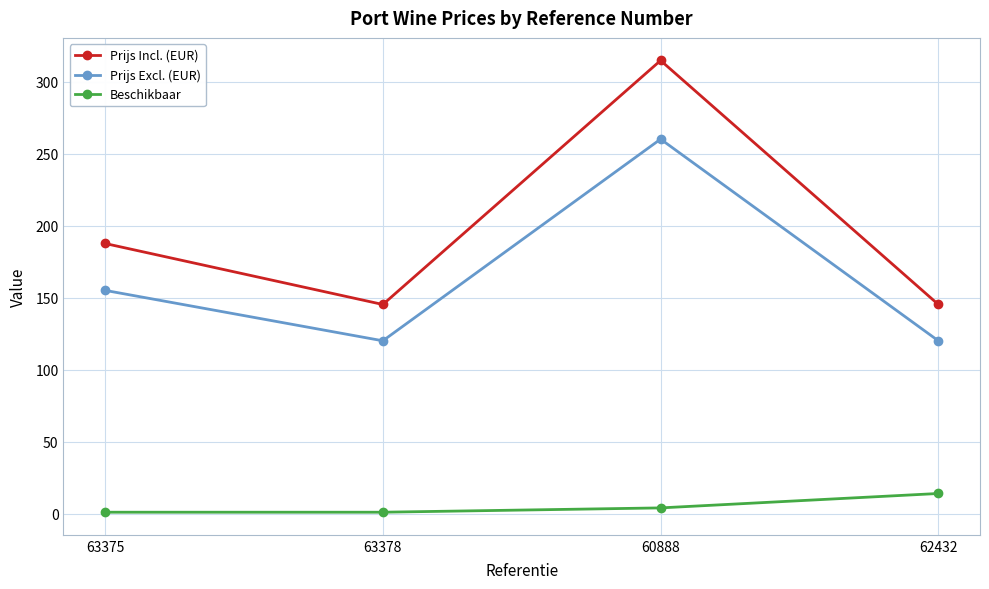

Which series has the widest spread of values?

Prijs Incl. (EUR)